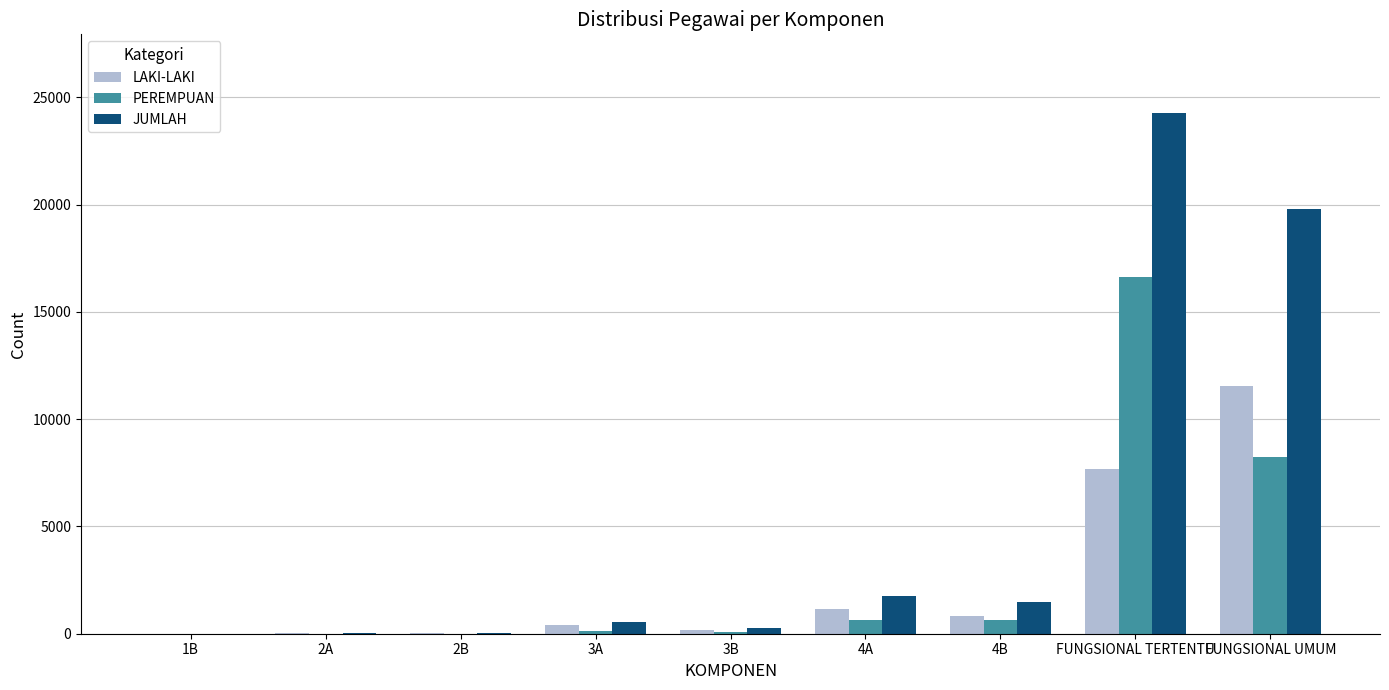

At which category is the sum across all series the highest?

FUNGSIONAL TERTENTU